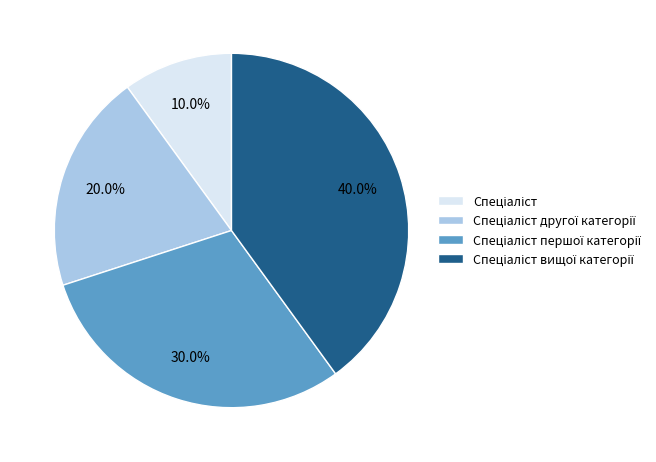

Count the number of slices in the pie.

4